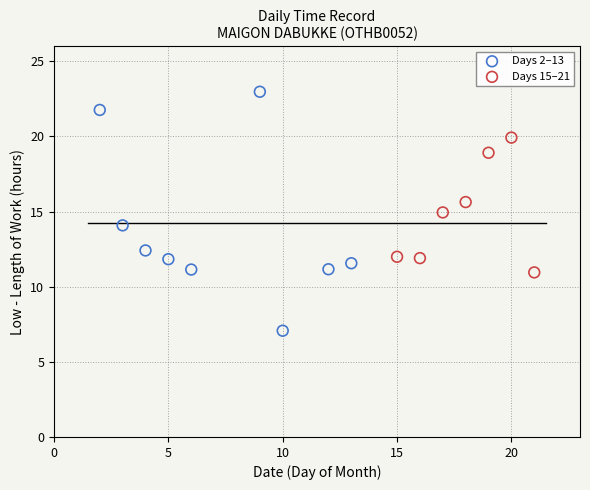

Which series contains the lowest Y value?

Days 2–13